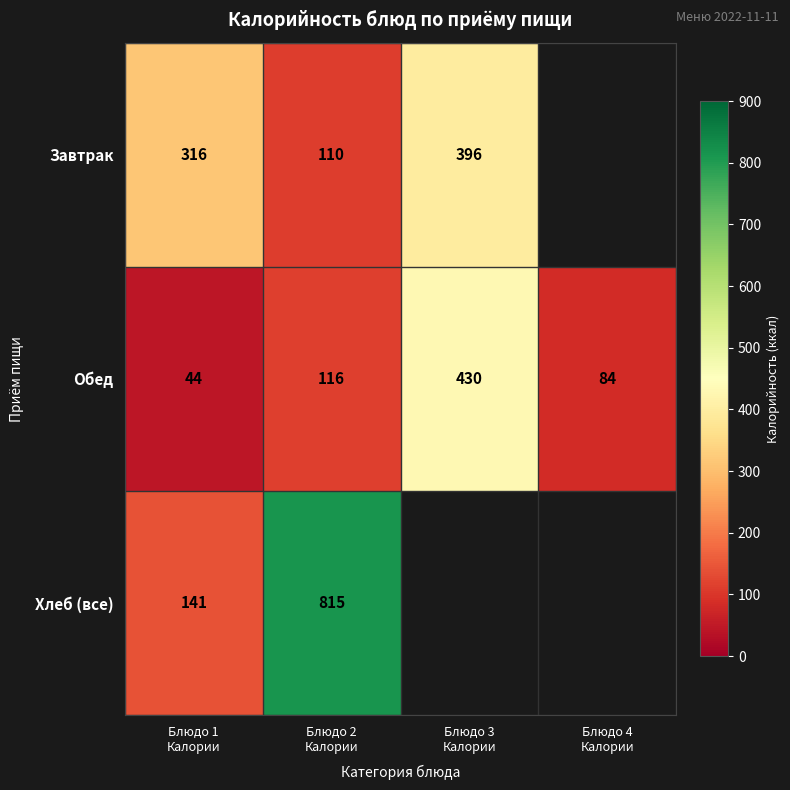

What is the highest value of the Обед series?

430